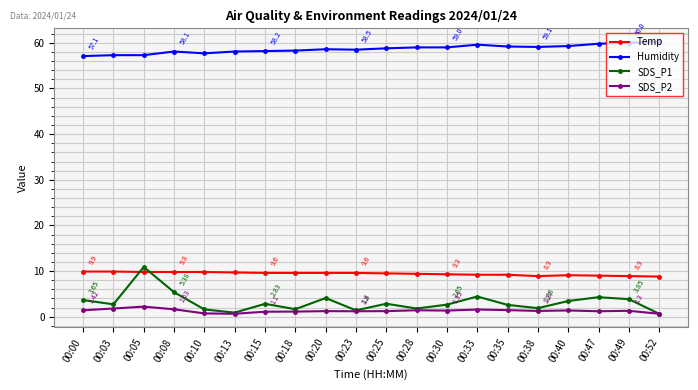

What is the difference between the SDS_P1 values at 00:38 and 00:47?

2.4